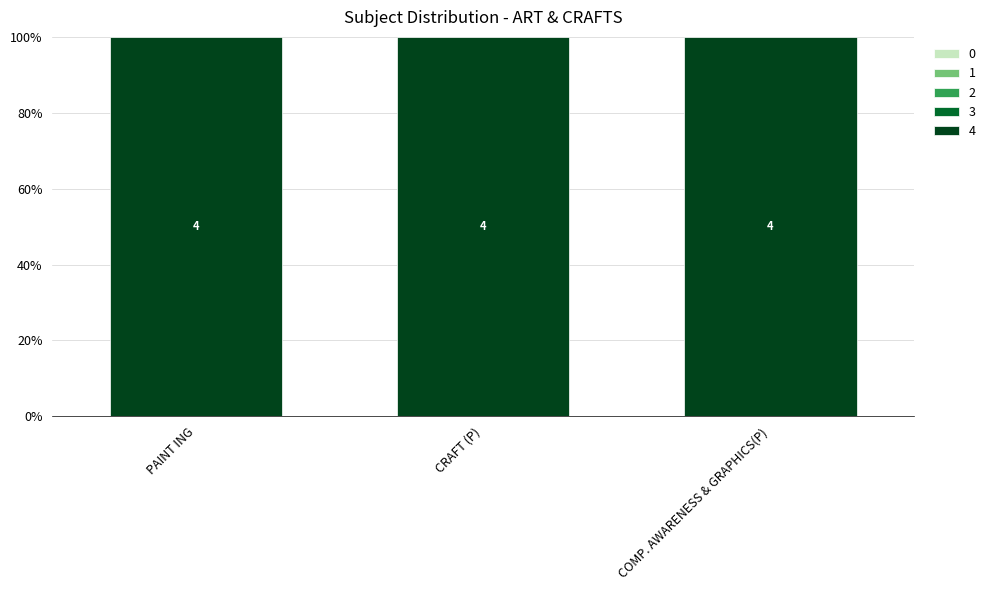

Is it true that SUBJECT CODE equals 0.0 at CRAFT (P)?

False